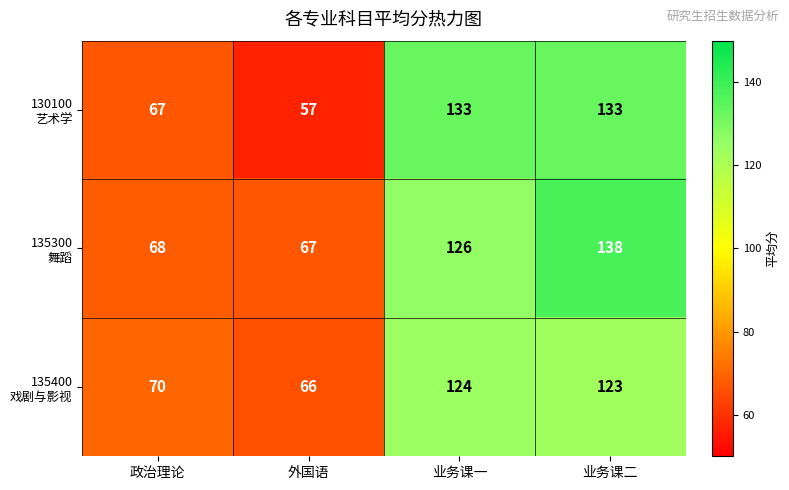

What is the greatest value displayed?

138